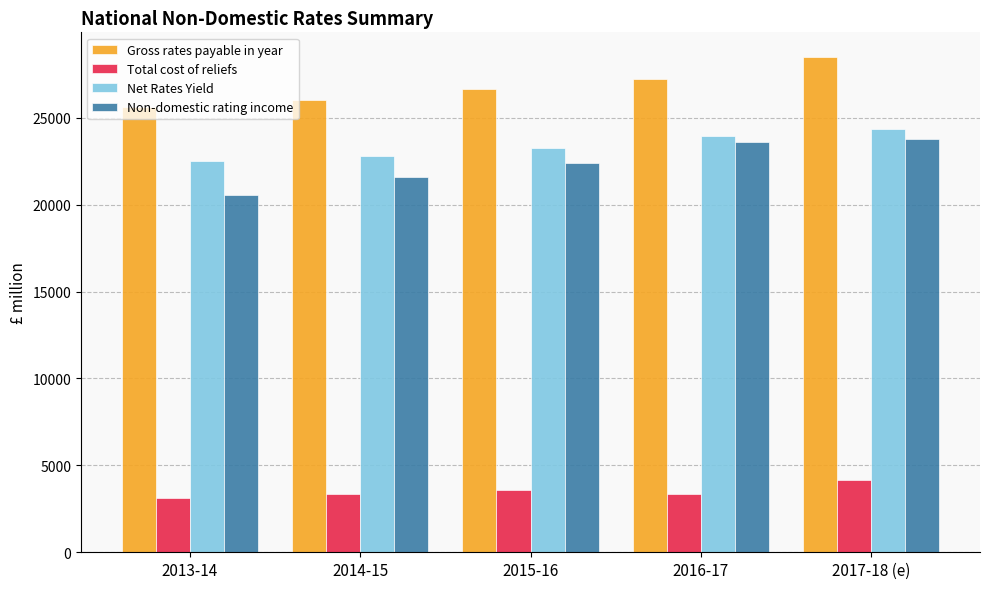

What is the label of the 5th bar from the right?

2013-14